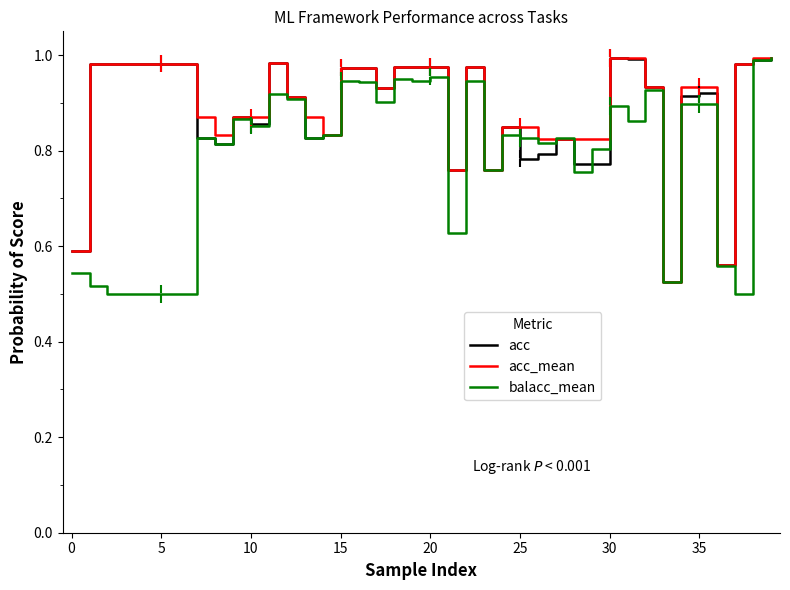

Rank the series by their maximum value, from highest to lowest.

acc, acc_mean, balacc_mean